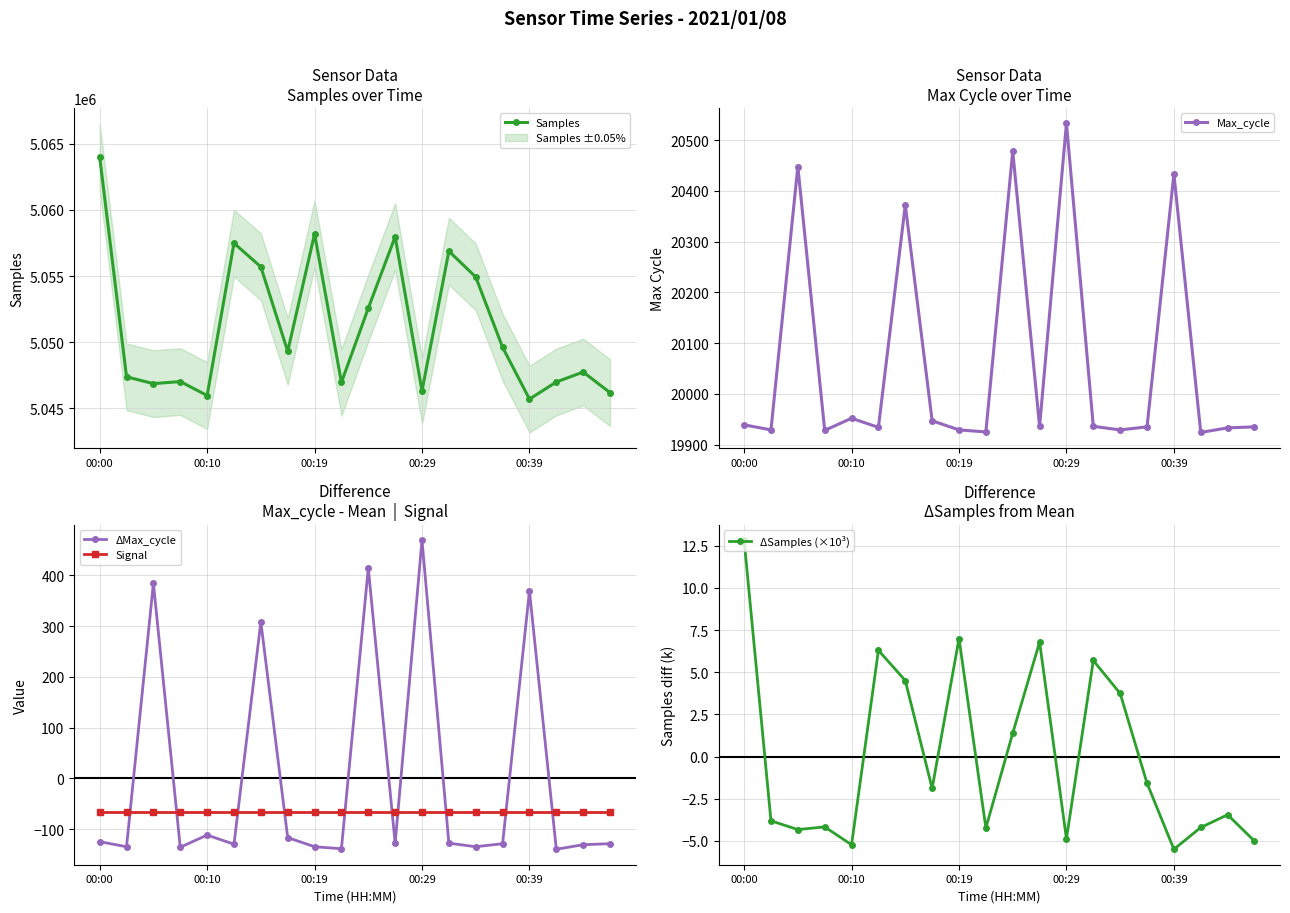

The value of Samples at 00:29 is 8823789. True or false?

False